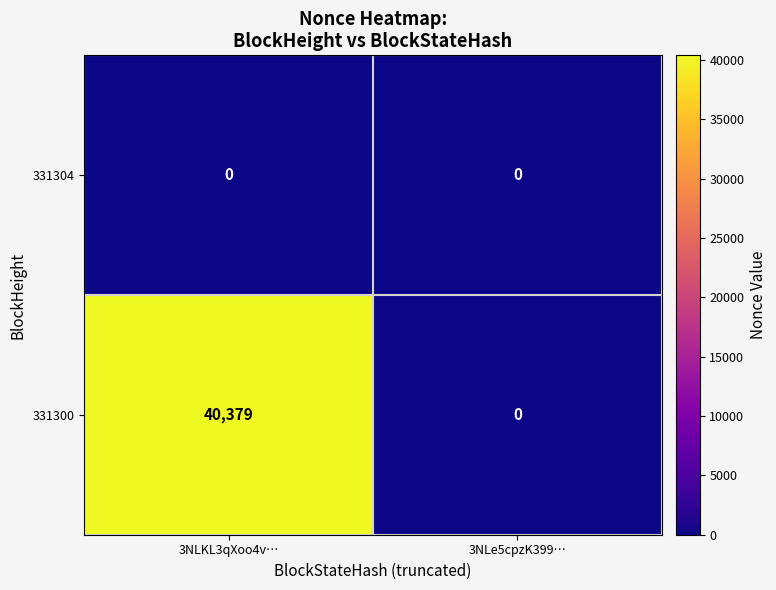

Between 3NLKL3qXoo4v… and 3NLe5cpzK399…, which series saw the biggest shift?

331300